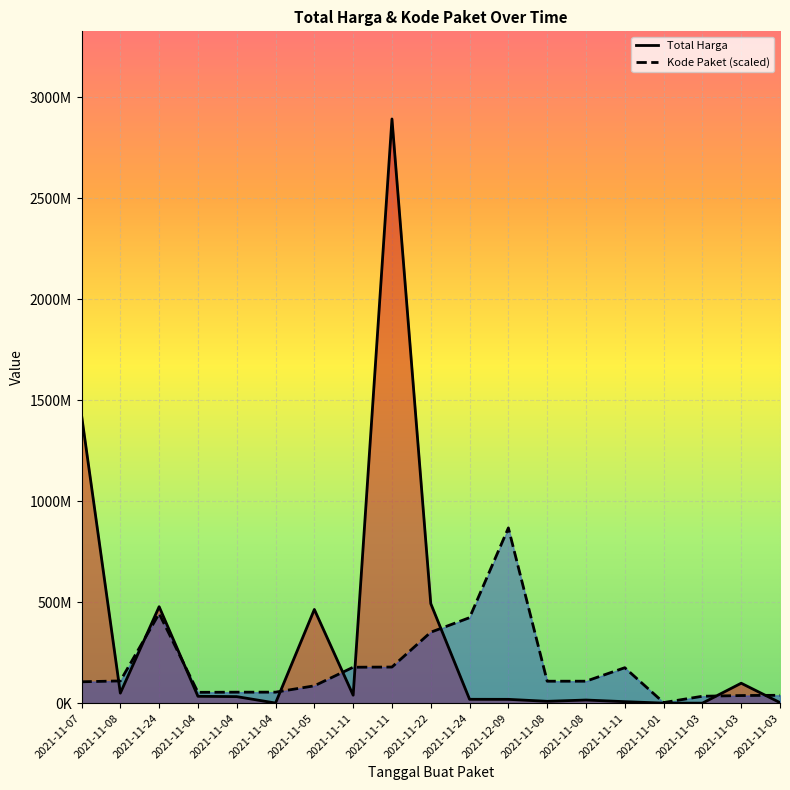

Reading right to left, transcribe all the data shown in this chart.

Total Harga: 2021-11-03=2772000.0	2021-11-03=98772570.0	2021-11-03=78000.0	2021-11-01=333600.0	2021-11-11=7401240.0	2021-11-08=15513960.0	2021-11-08=9180000.0	2021-12-09=18900000.0	2021-11-24=19175000.0	2021-11-22=493000000.0	2021-11-11=2892122000.0	2021-11-11=39440000.0	2021-11-05=464002100.0	2021-11-04=577875.0	2021-11-04=32441200.0	2021-11-04=34000000.0	2021-11-24=477600000.0	2021-11-08=49730040.0	2021-11-07=1425867900.0
Kode Paket: 2021-11-03=39103932.8	2021-11-03=37738378.6	2021-11-03=34289882.5	2021-11-01=2919894.6	2021-11-11=175514610.3	2021-11-08=108759779.5	2021-11-08=108690557.9	2021-12-09=867636600.0	2021-11-24=423378418.4	2021-11-22=351306107.2	2021-11-11=178875006.2	2021-11-11=177905903.3	2021-11-05=85910346.0	2021-11-04=54546651.0	2021-11-04=54408207.7	2021-11-04=53678234.1	2021-11-24=443352007.5	2021-11-08=110181969.5	2021-11-07=105865056.4